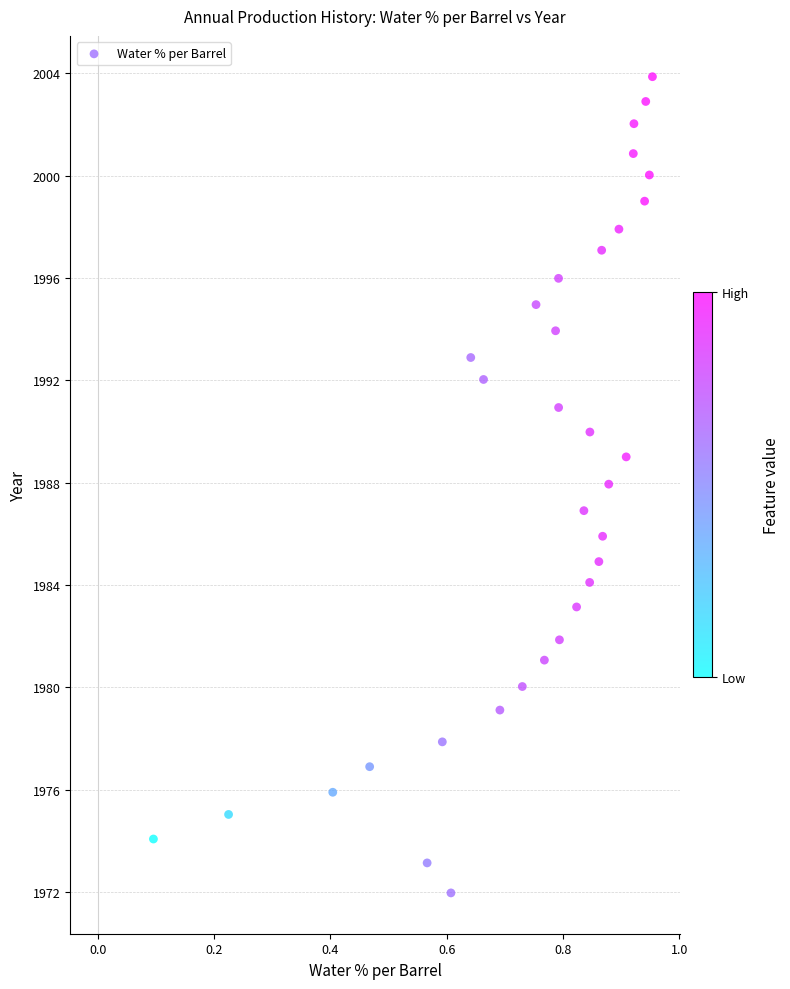

What is the range of X values (max minus min)?

0.9